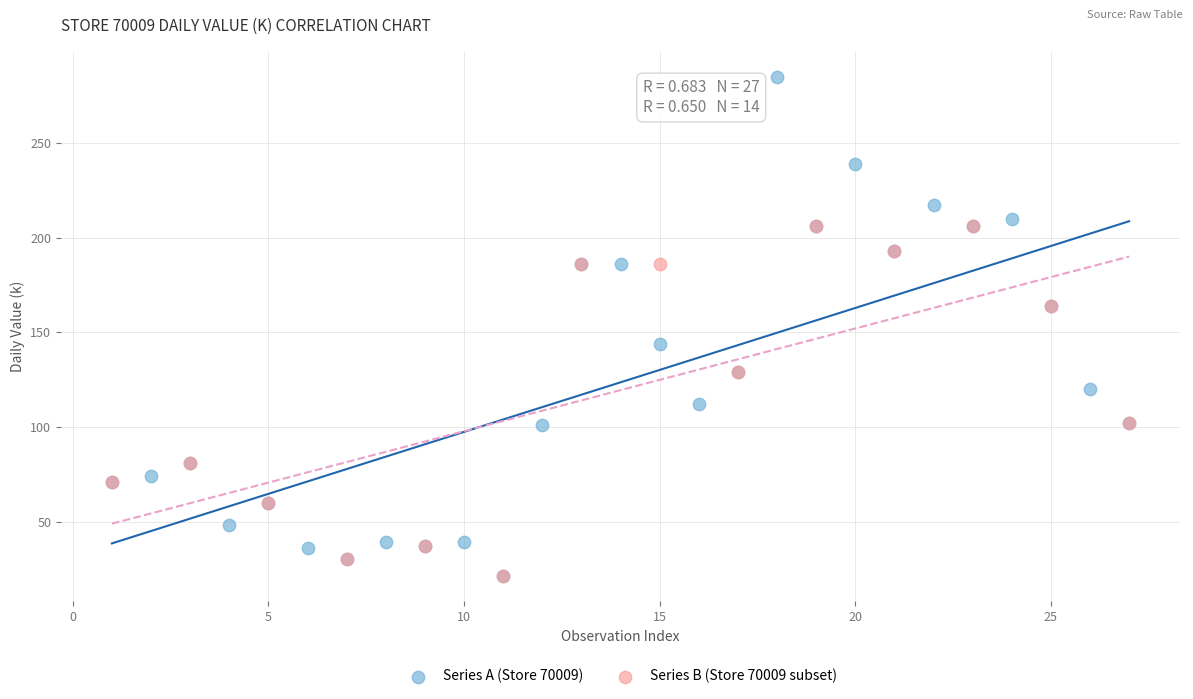

Which series reaches the maximum Y coordinate?

Series A (Store 70009)